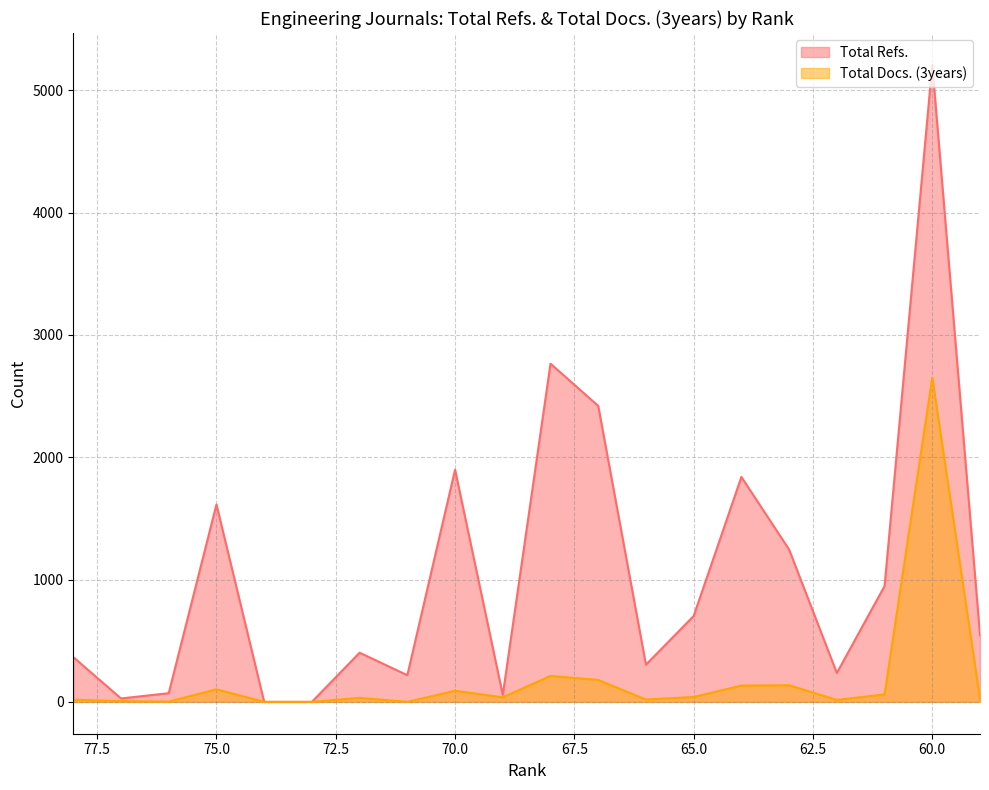

What is the greatest value displayed?

5208